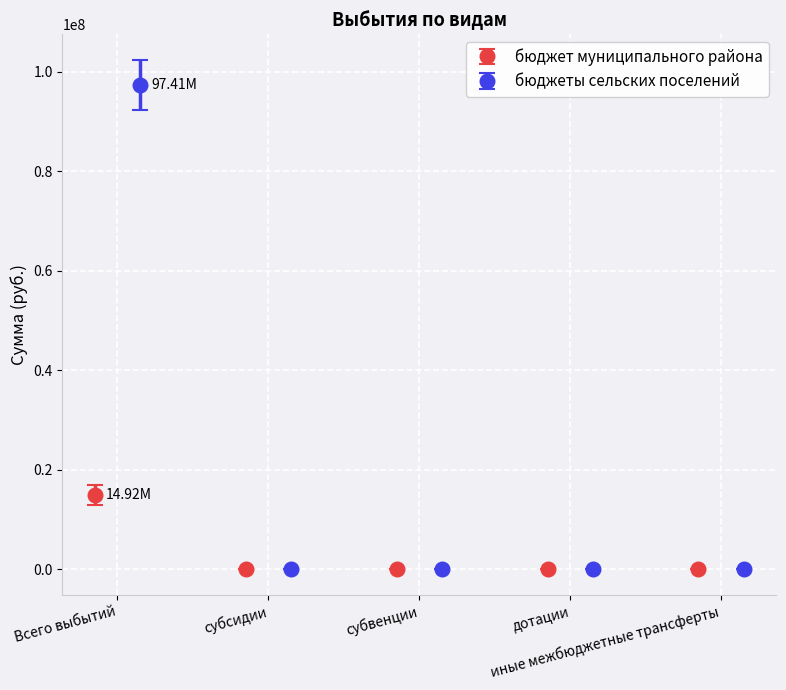

At субвенции, list the series in order from largest to smallest.

бюджет муниципального района, бюджеты сельских поселений